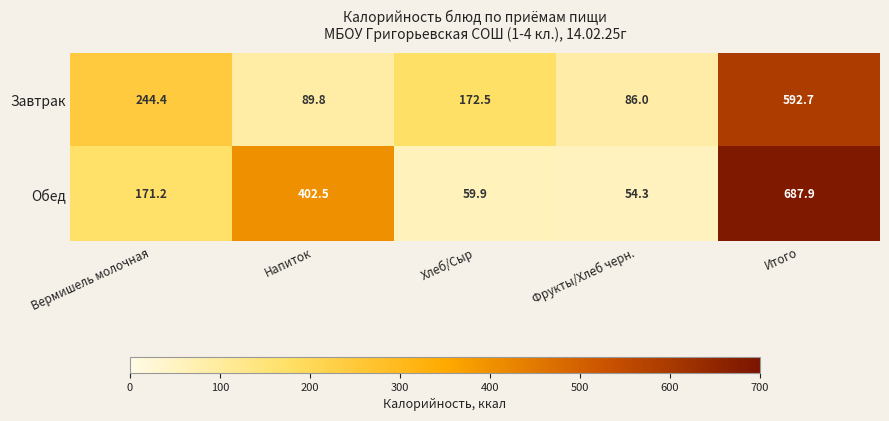

What is the greatest value displayed?

687.9